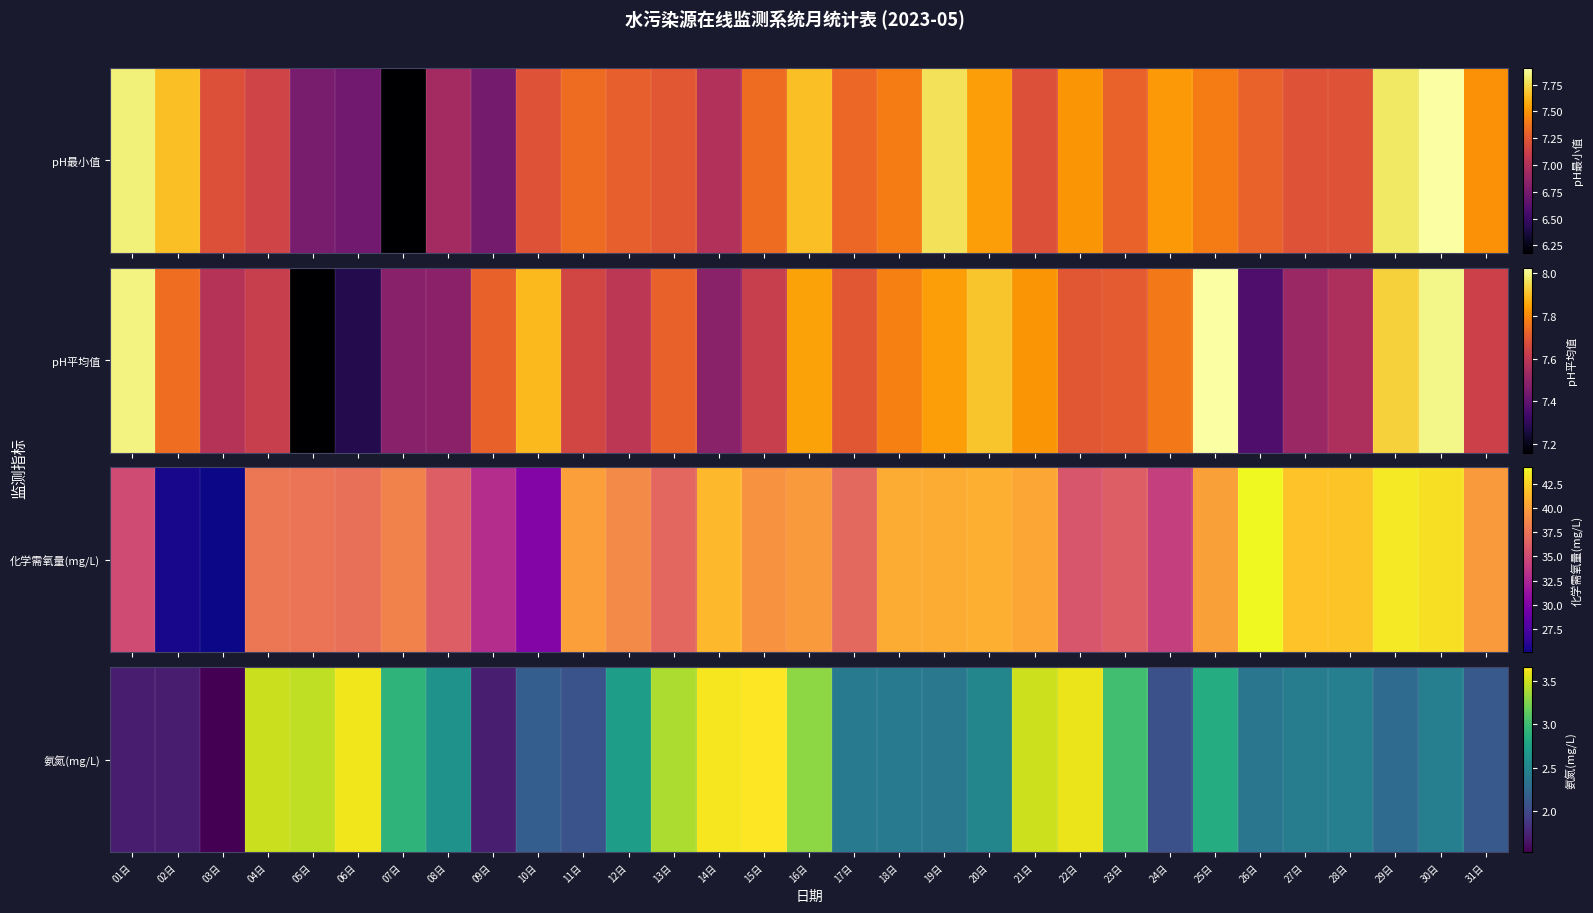

What is the average value?

2.7